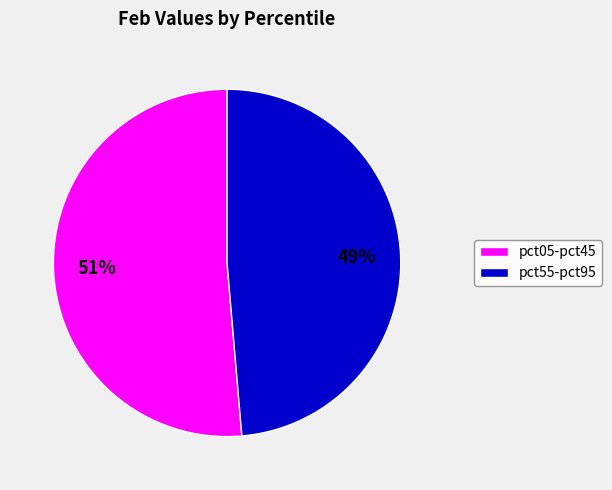

To the nearest percent, what is the average slice percentage?

50%